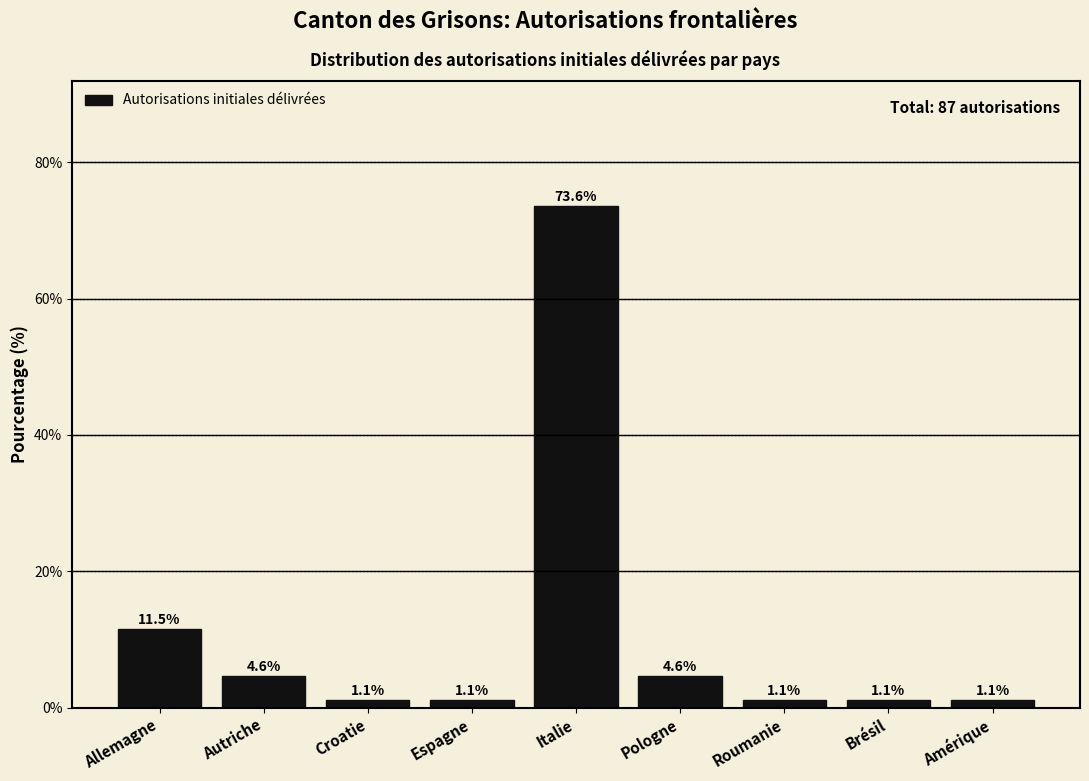

Reading left to right, extract all data points from this chart.

11.5	4.6	1.1	1.1	73.6	4.6	1.1	1.1	1.1